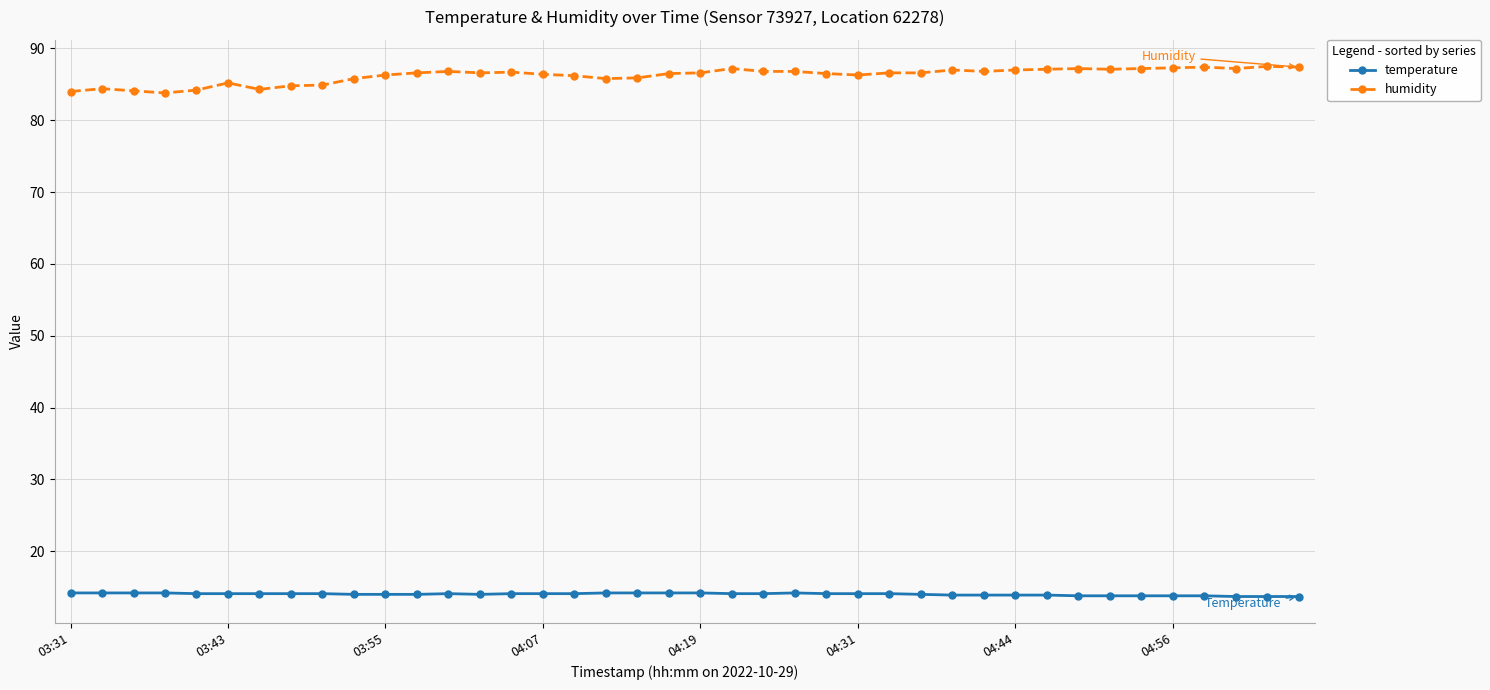

What is the smallest value displayed?

13.7